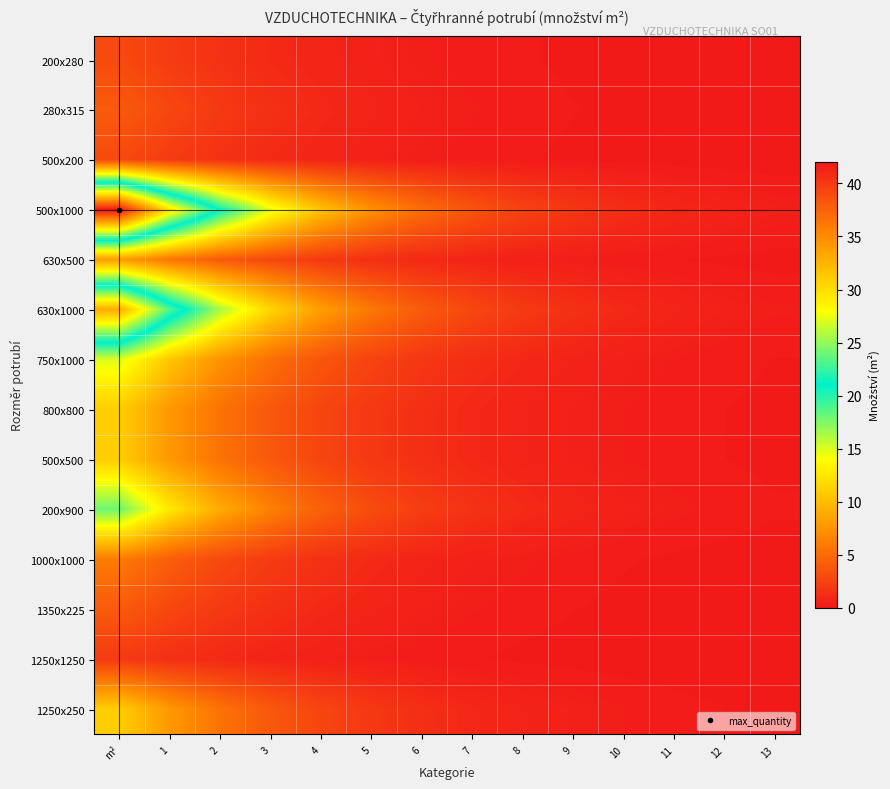

Which series changed the most between m² and 11?

500x1000